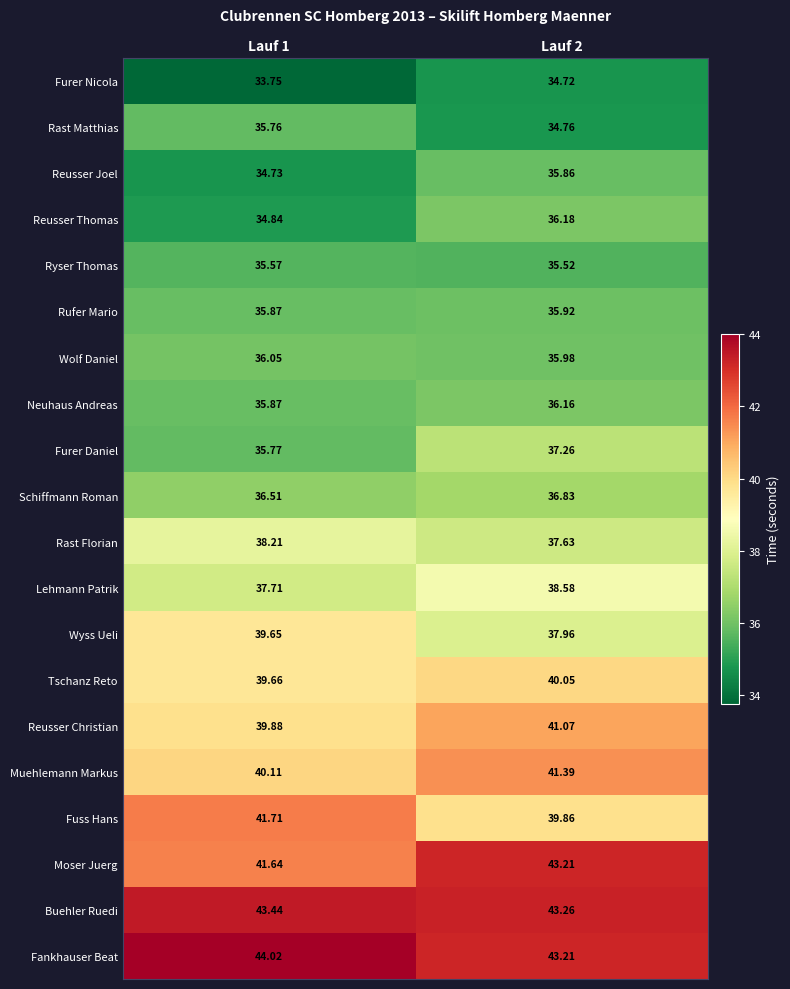

How many series are shown in this chart?

20